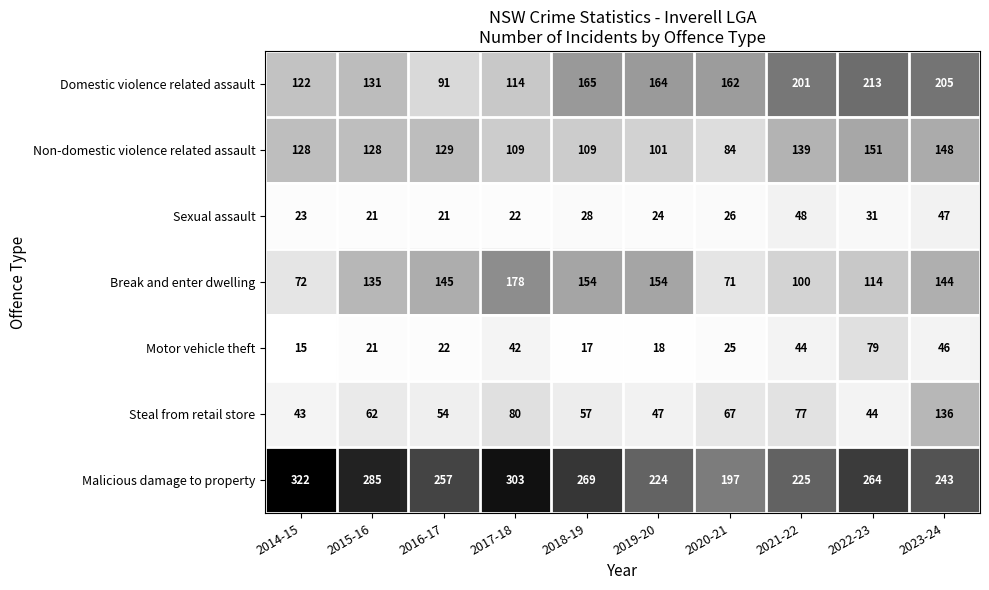

How many series are shown in this chart?

7